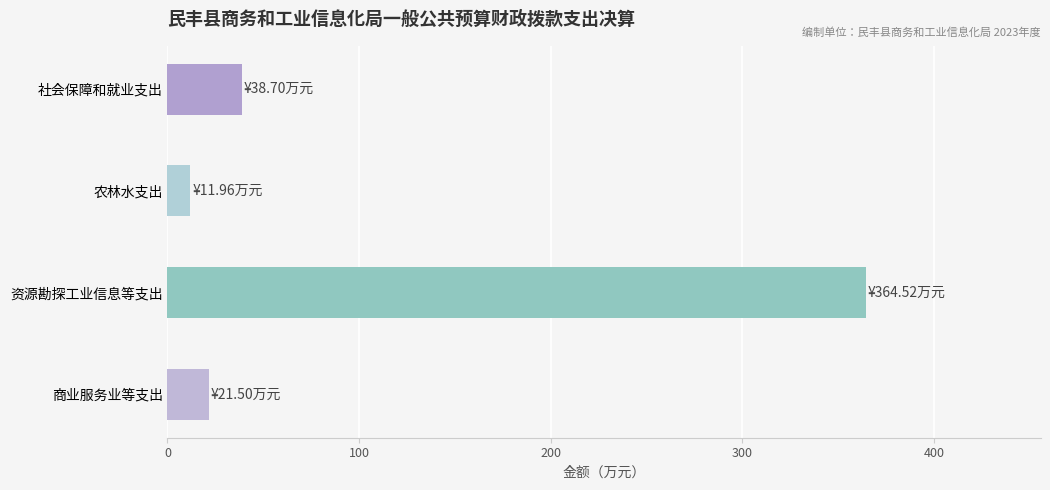

Reading top to bottom, extract all data points from this chart.

社会保障和就业支出=38.7	农林水支出=12.0	资源勘探工业信息等支出=364.5	商业服务业等支出=21.5